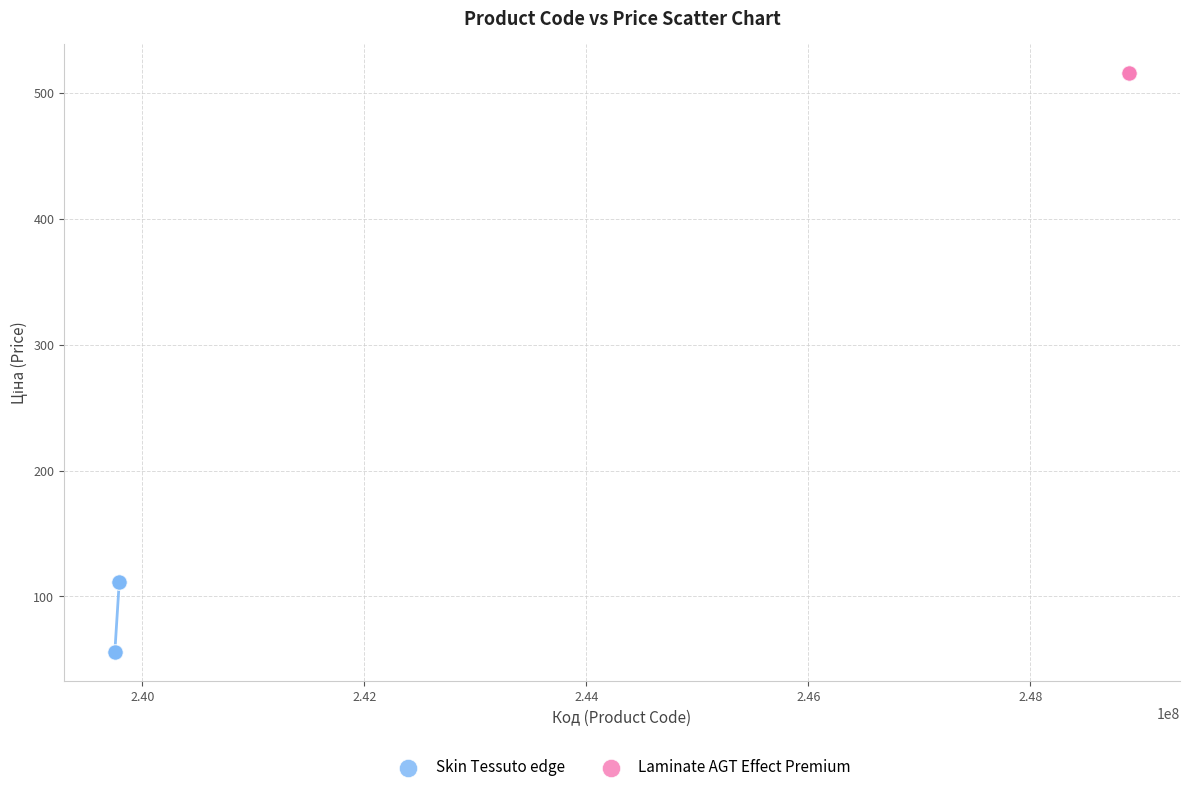

Which series contains the highest Y value?

Laminate AGT Effect Premium